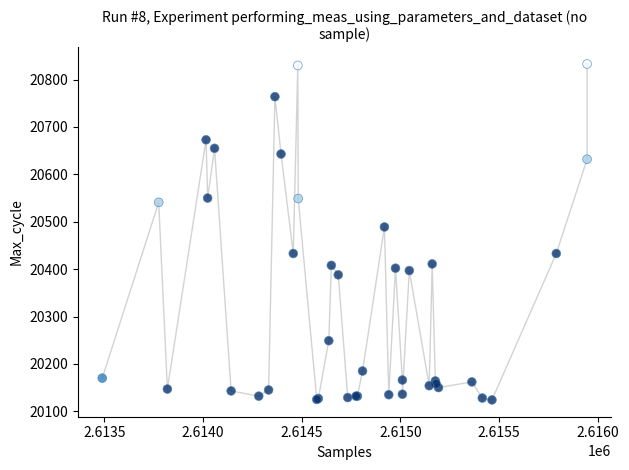

What Y value in the scatter plot is closest to 20478?

20489